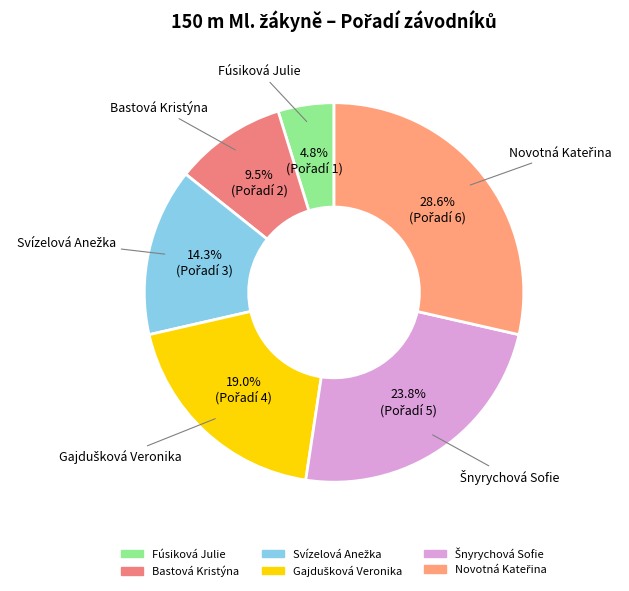

Does any single category account for the majority?

No